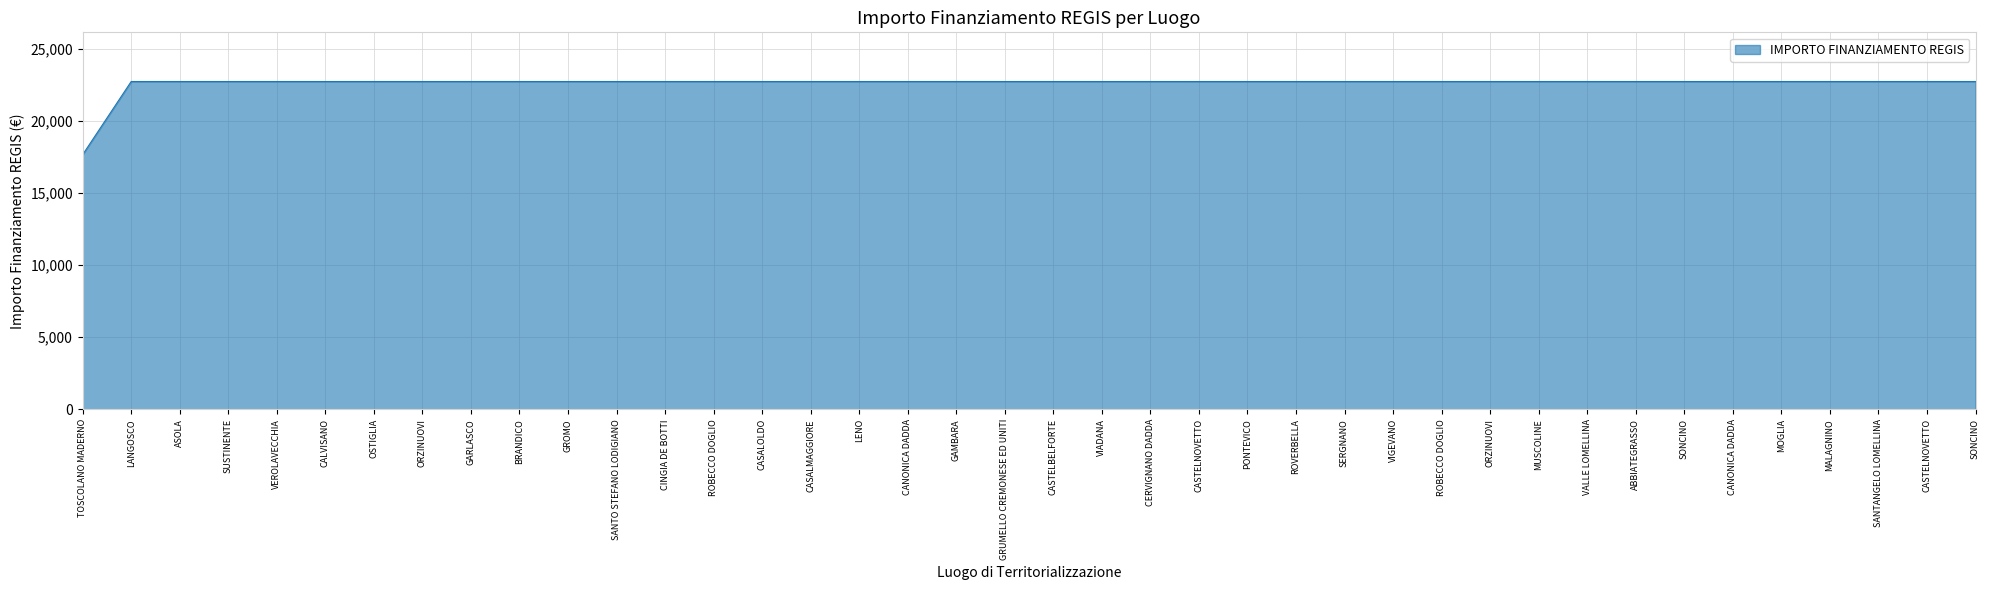

How many lines are shown in the chart?

1